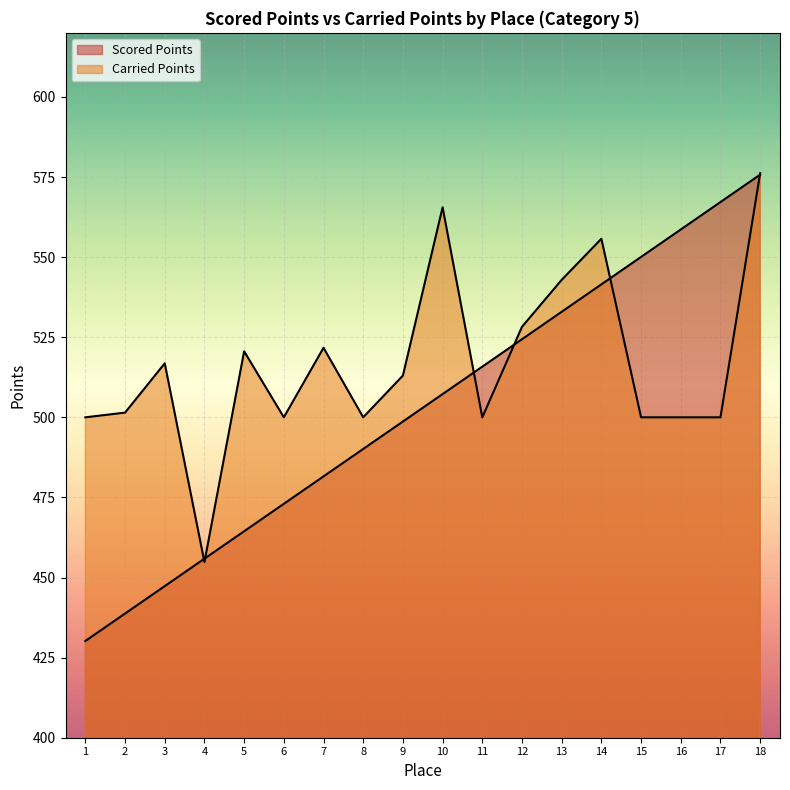

True or false: Scored Points has a value of 148.6 at 9.

False